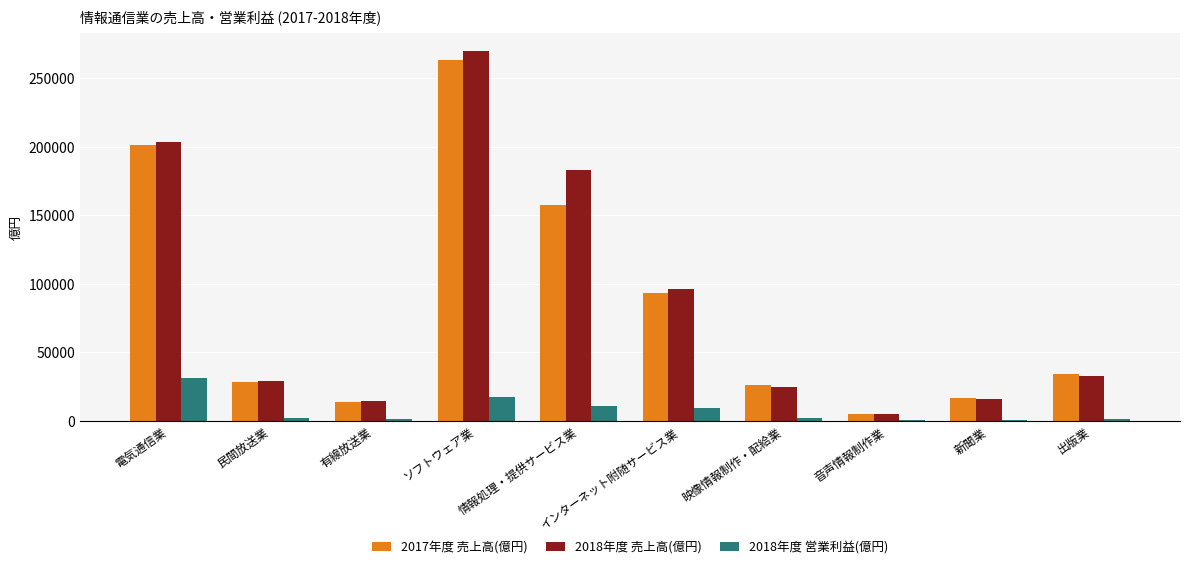

Which series changed the most between ソフトウェア業 and インターネット附随サービス業?

2018年度 売上高(億円)